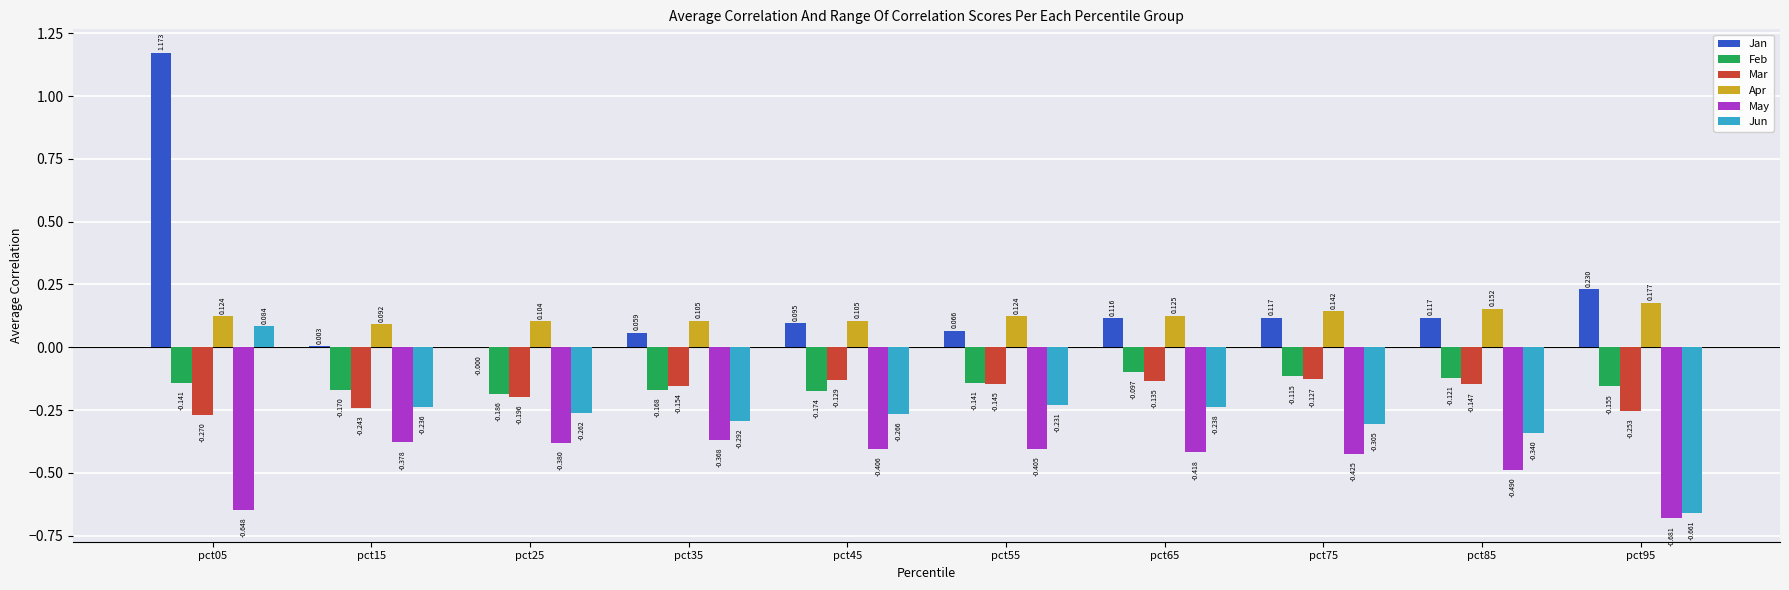

Which series changed the most between pct35 and pct75?

Jan